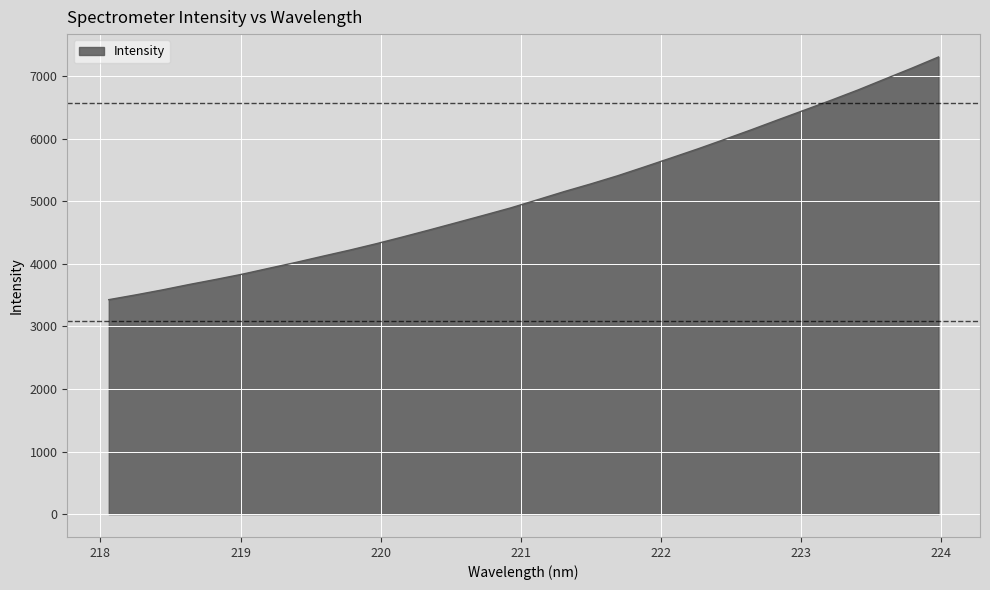

What is the minimum value shown in the chart?

3426.7